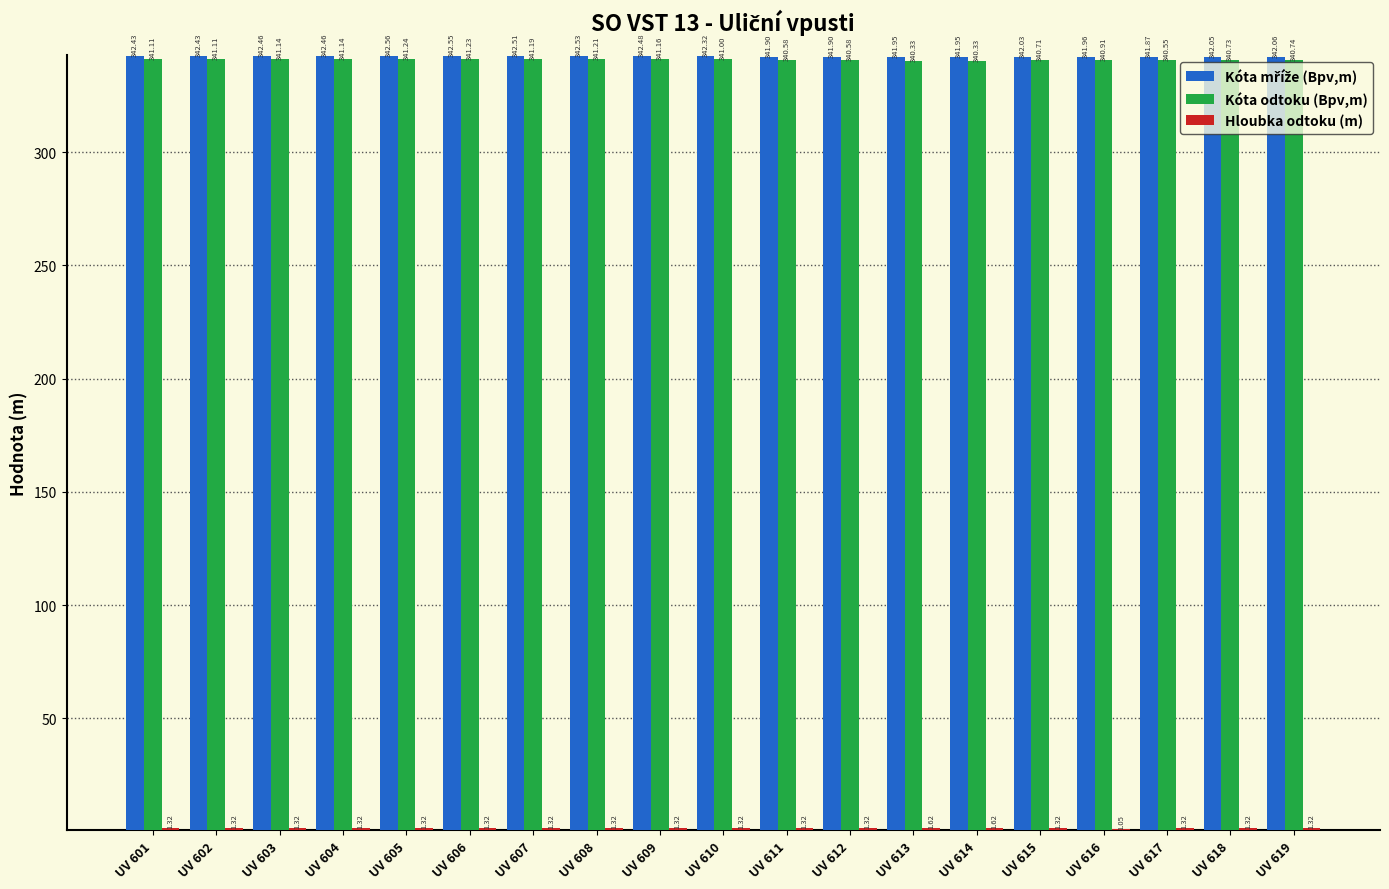

At how many categories does at least one series exceed 186?

19